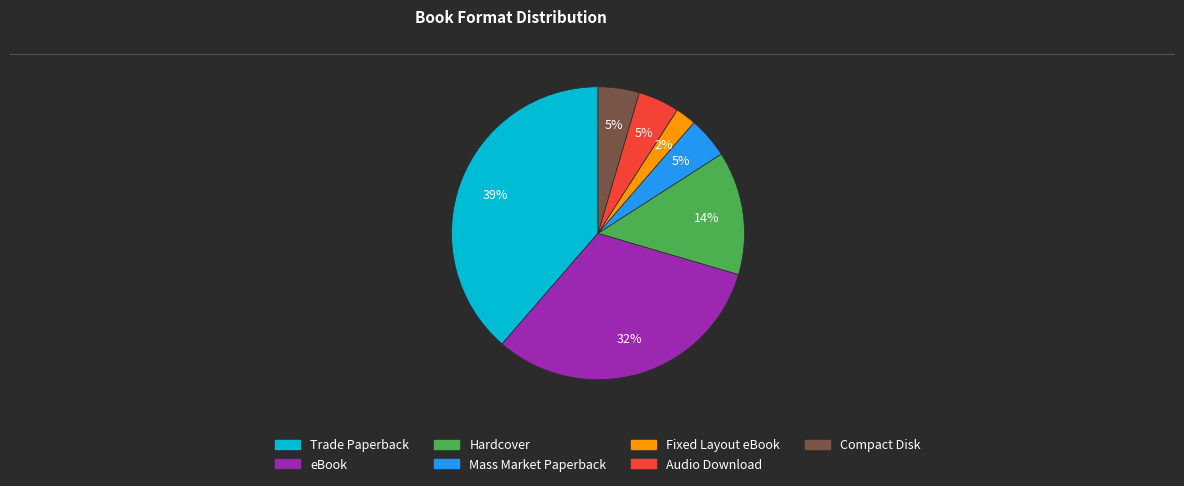

Between Fixed Layout eBook and eBook, which is larger?

eBook